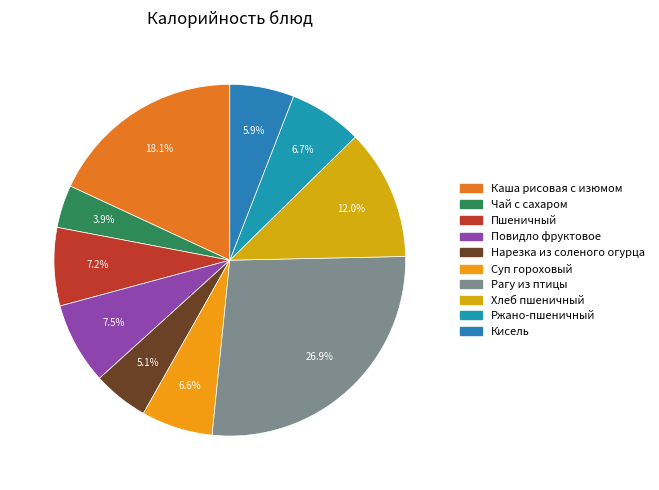

Which category has the smallest portion of the pie?

Чай с сахаром